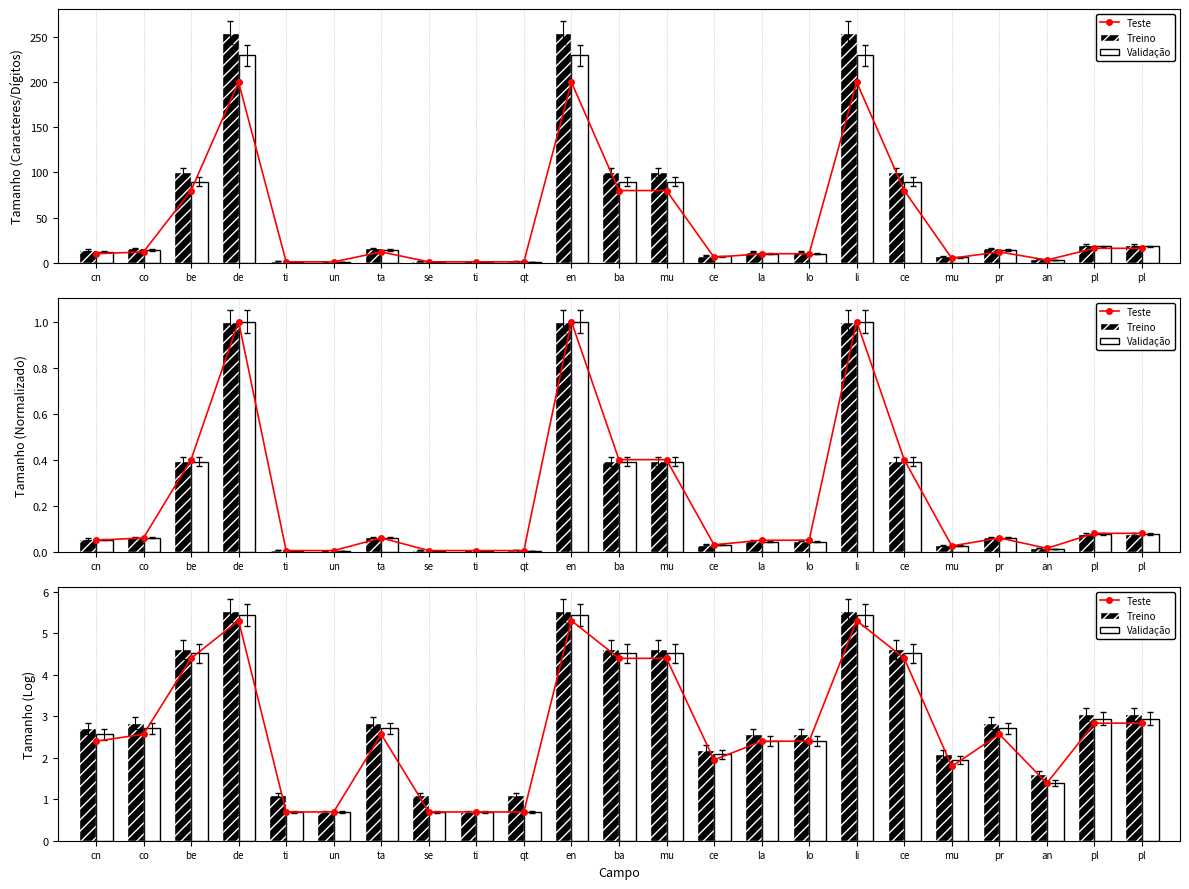

Where does the Teste series first go above 2?

cn